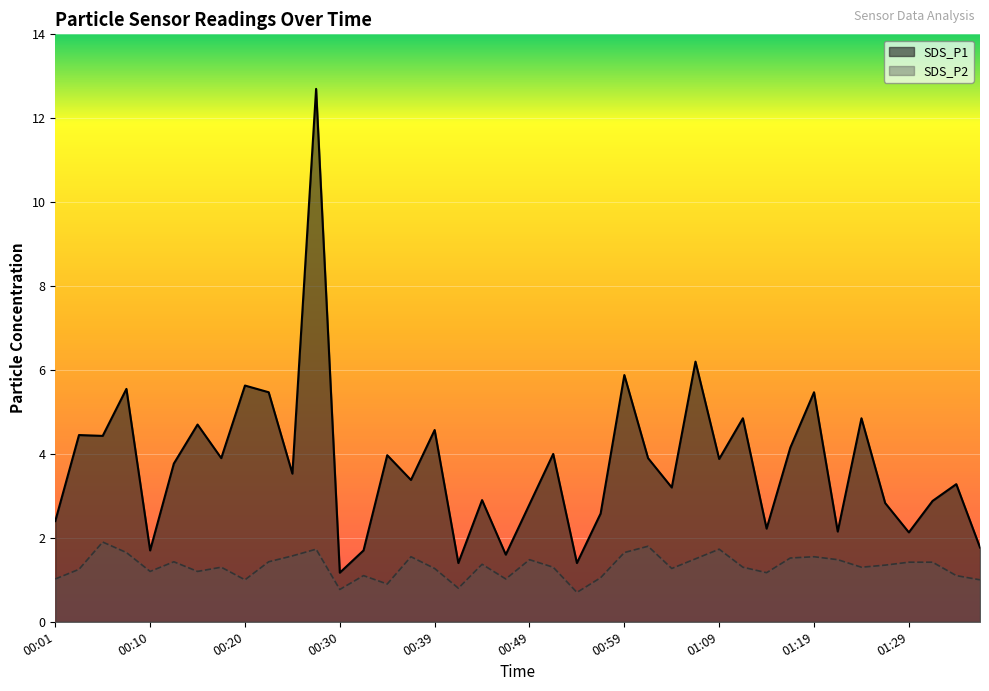

Rank the categories by SDS_P1 value from lowest to highest.

00:30, 00:42, 00:54, 00:47, 00:10, 00:32, 01:36, 01:29, 01:21, 01:14, 00:01, 00:56, 00:49, 01:26, 01:31, 00:44, 01:04, 01:33, 00:37, 00:25, 00:13, 01:09, 00:18, 01:01, 00:35, 00:52, 01:16, 00:06, 00:03, 00:39, 00:15, 01:11, 01:24, 00:22, 01:19, 00:08, 00:20, 00:59, 01:06, 00:27